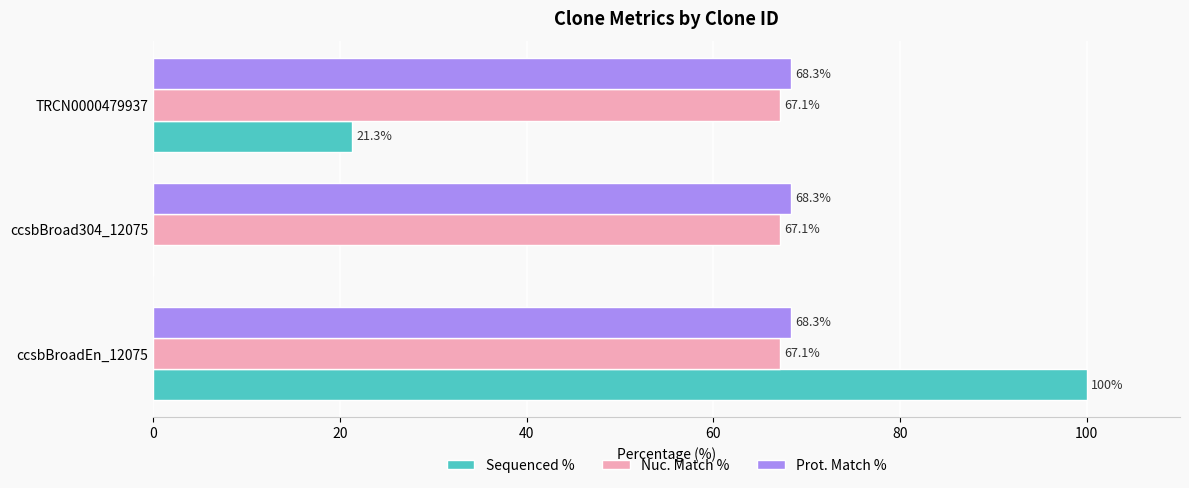

Is it true that Sequenced % equals 21.3 at TRCN0000479937?

True